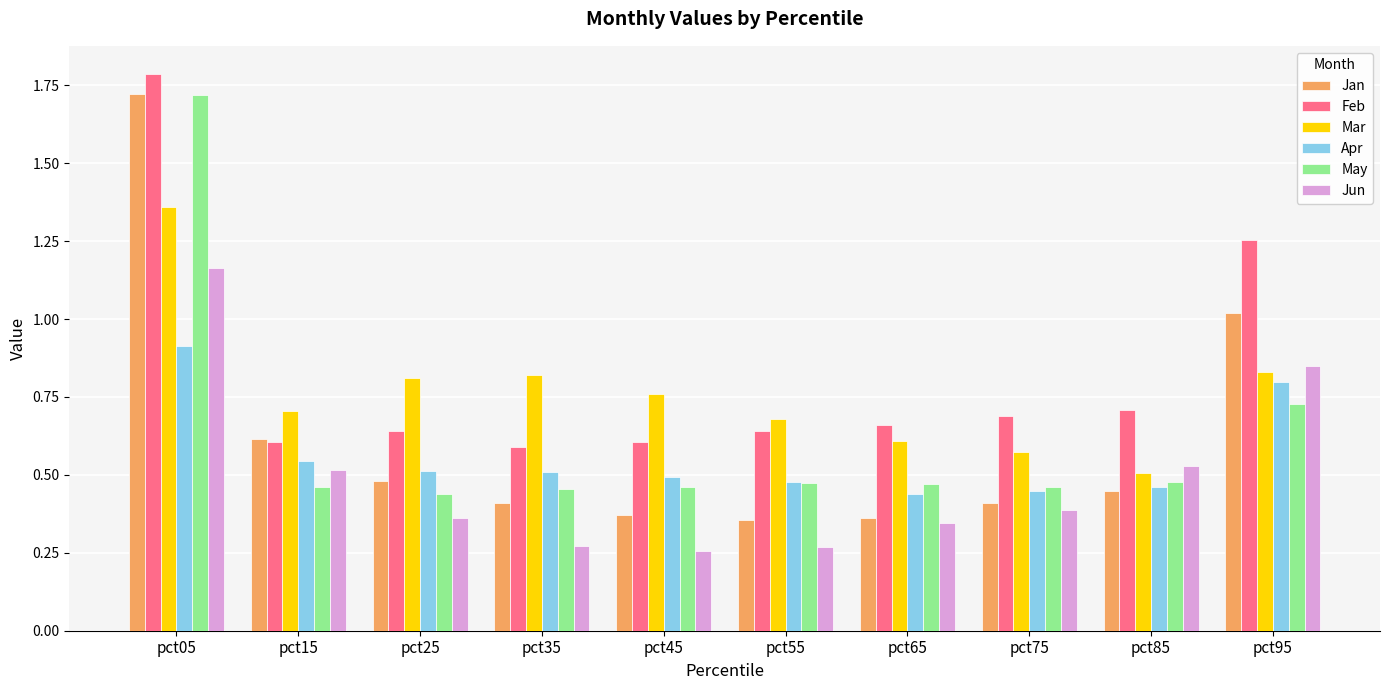

Is the value of Feb at pct05 greater than the value of Jan at pct05?

Yes